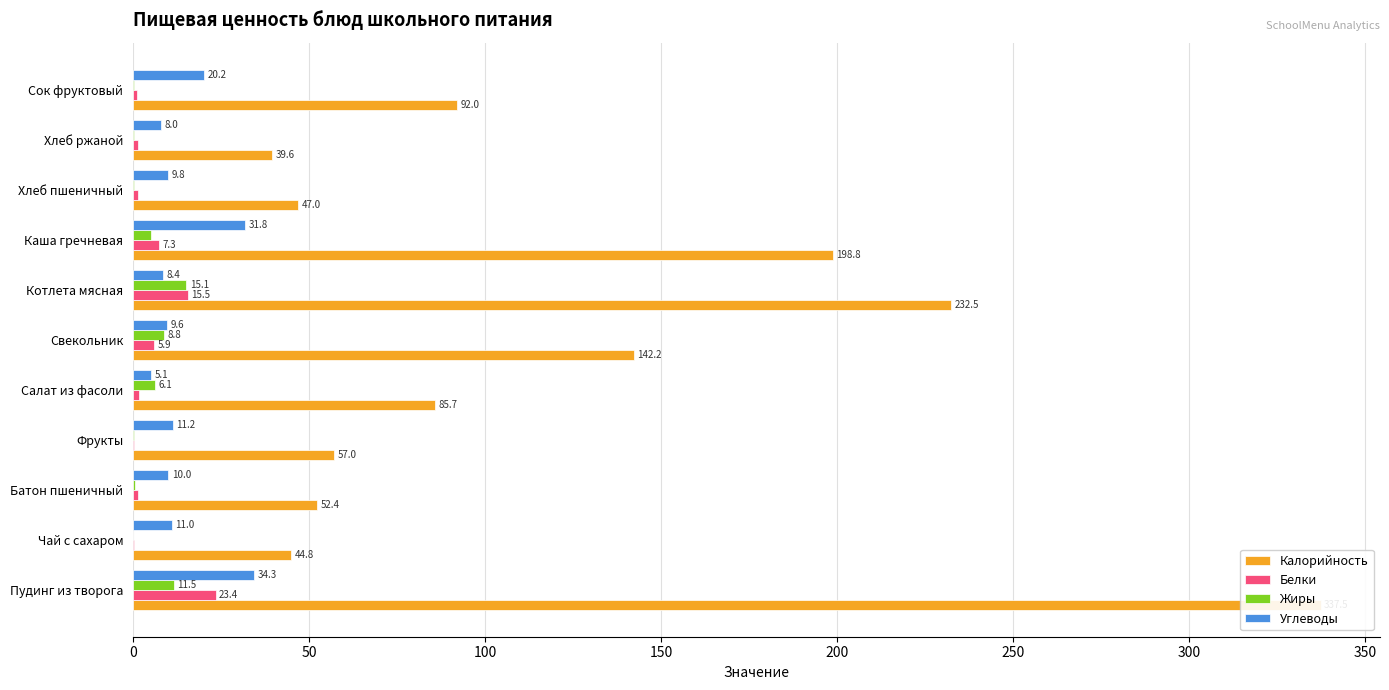

Does the chart contain stacked bars?

No